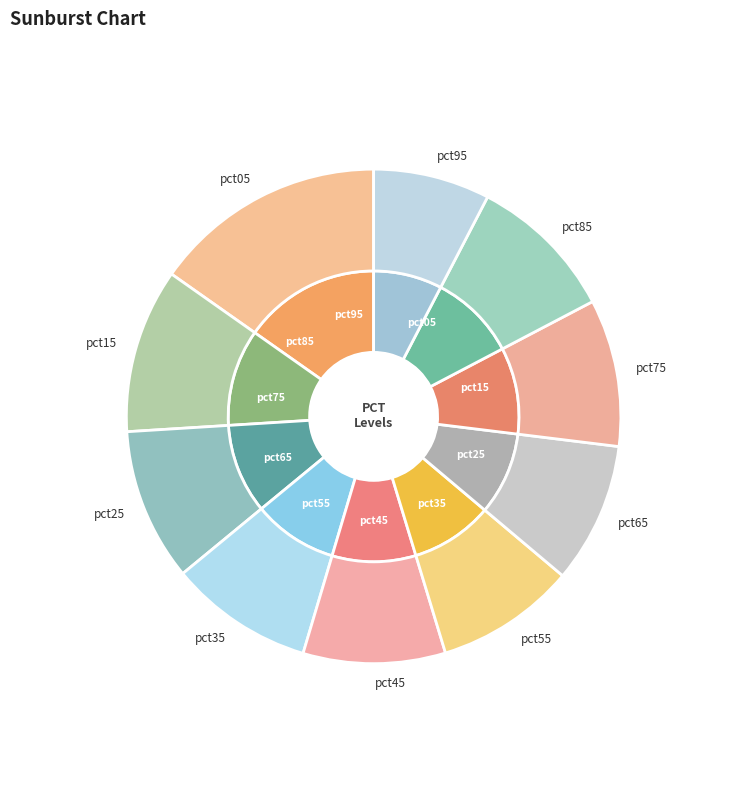

The pct85 slice represents 17% of the pie. True or false?

False